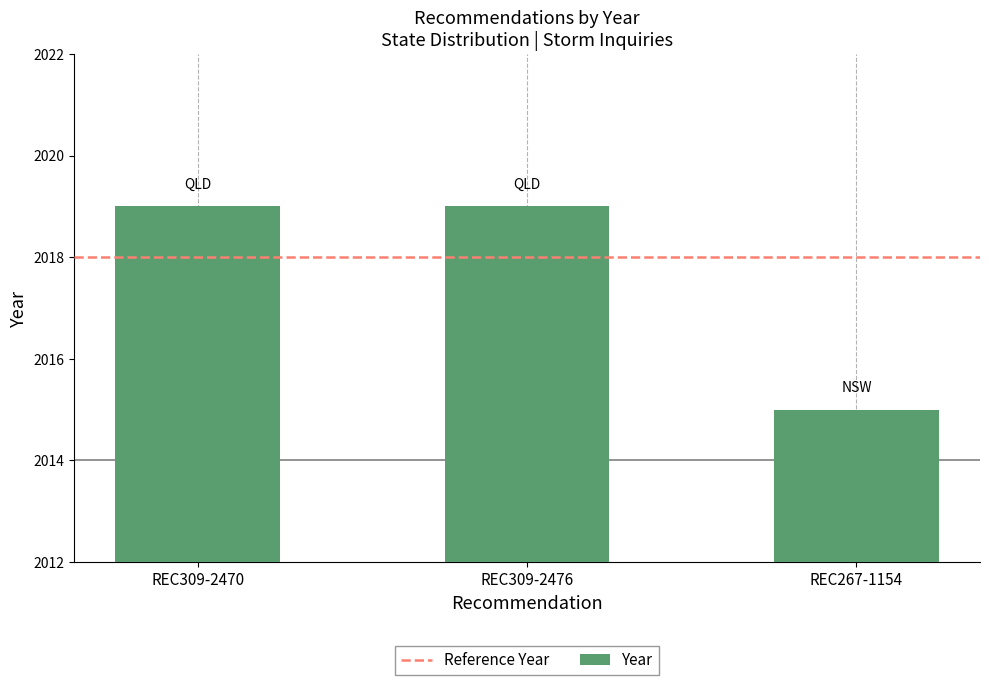

How many values are below 2019?

1